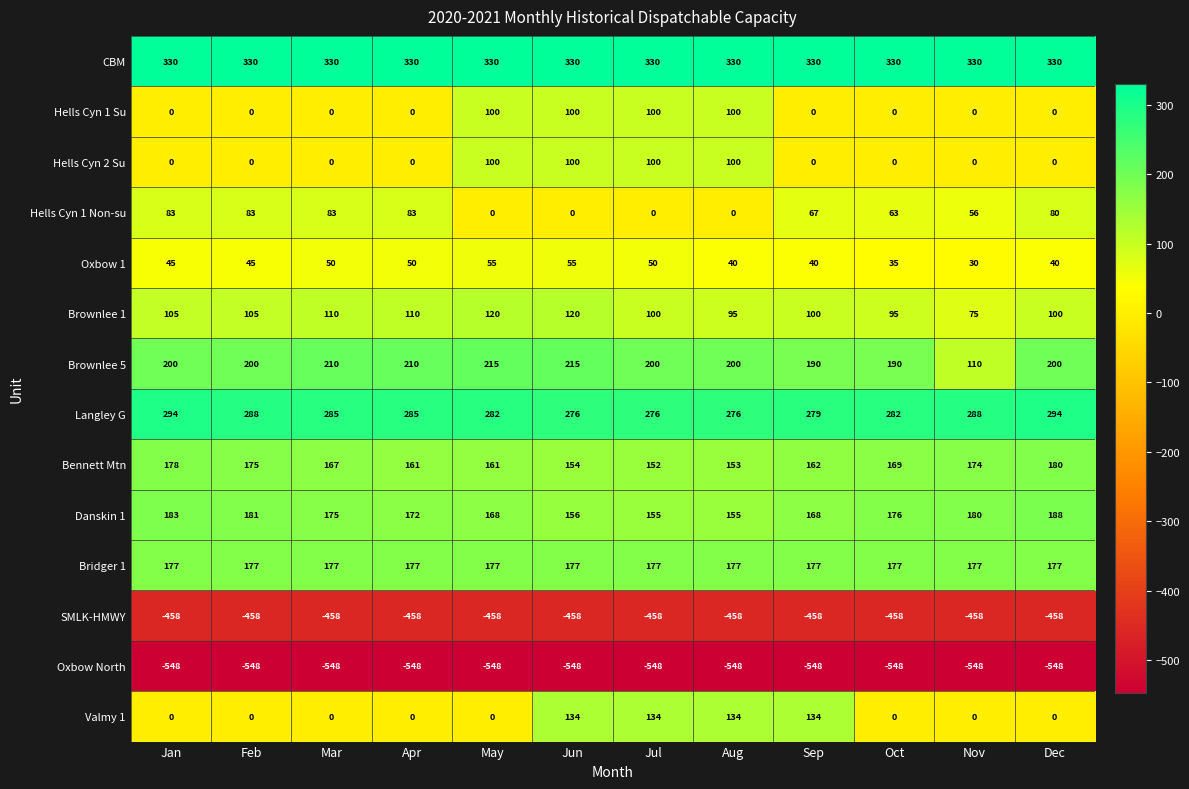

What is the highest value of the Hells Cyn 1 Su series?

100